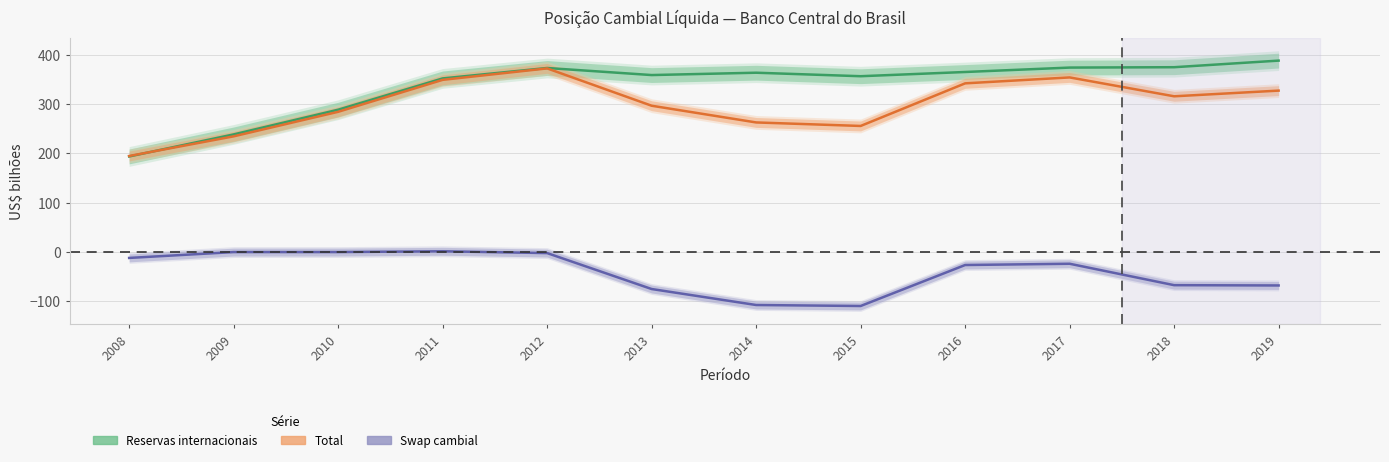

True or false: Swap cambial and Total cross at least once.

False